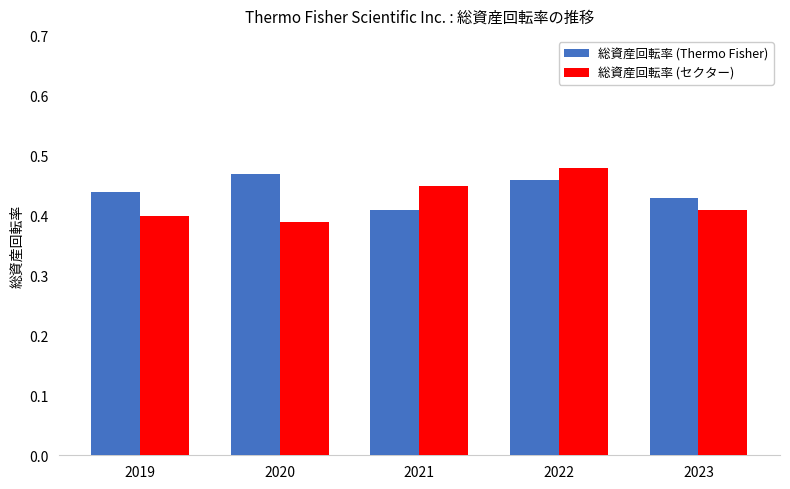

How many 総資産回転率 (セクター) values are between 0 and 1?

5